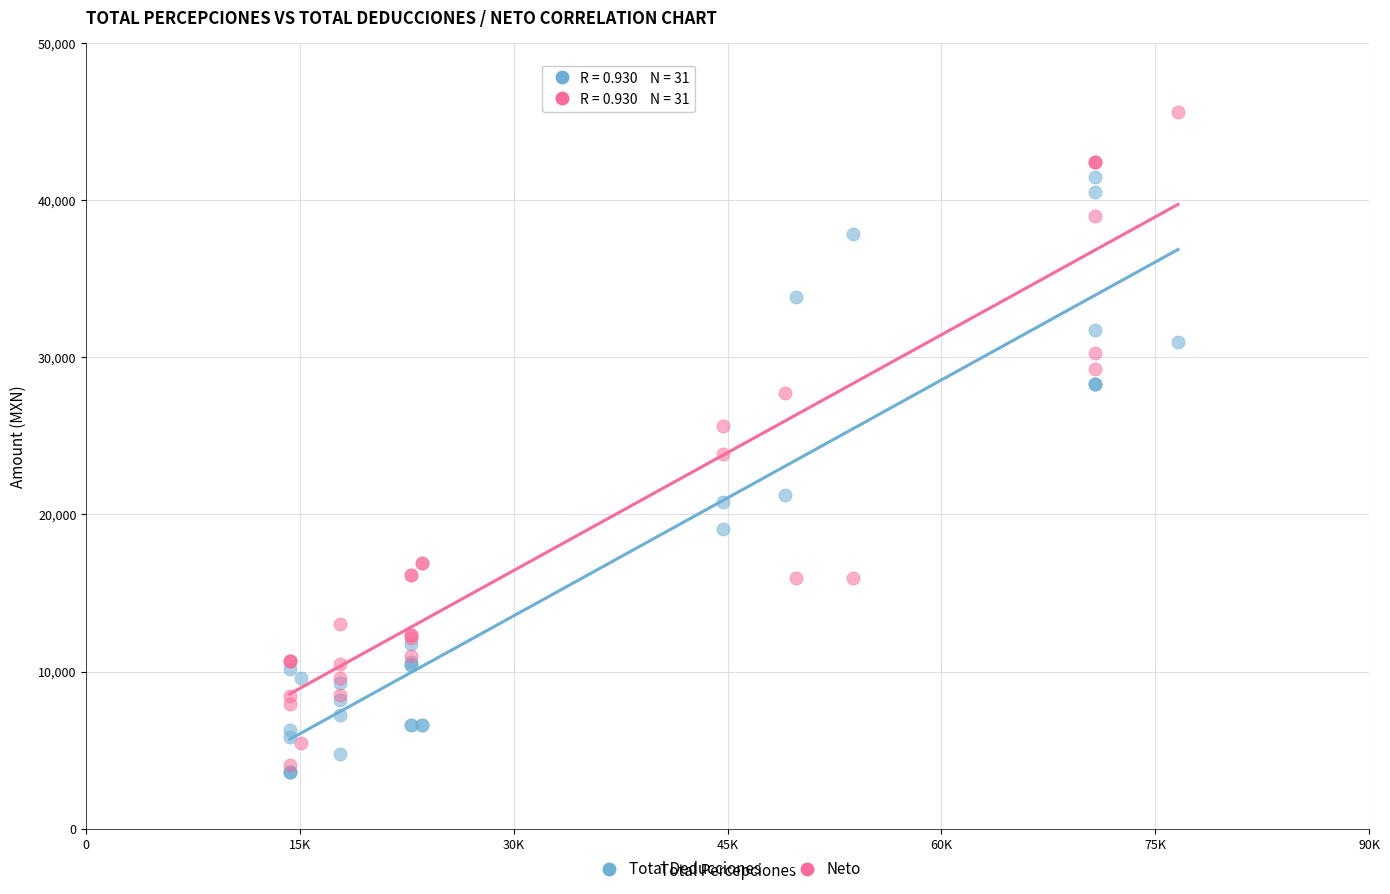

What are all the series names shown in the legend?

Total Deducciones, Neto